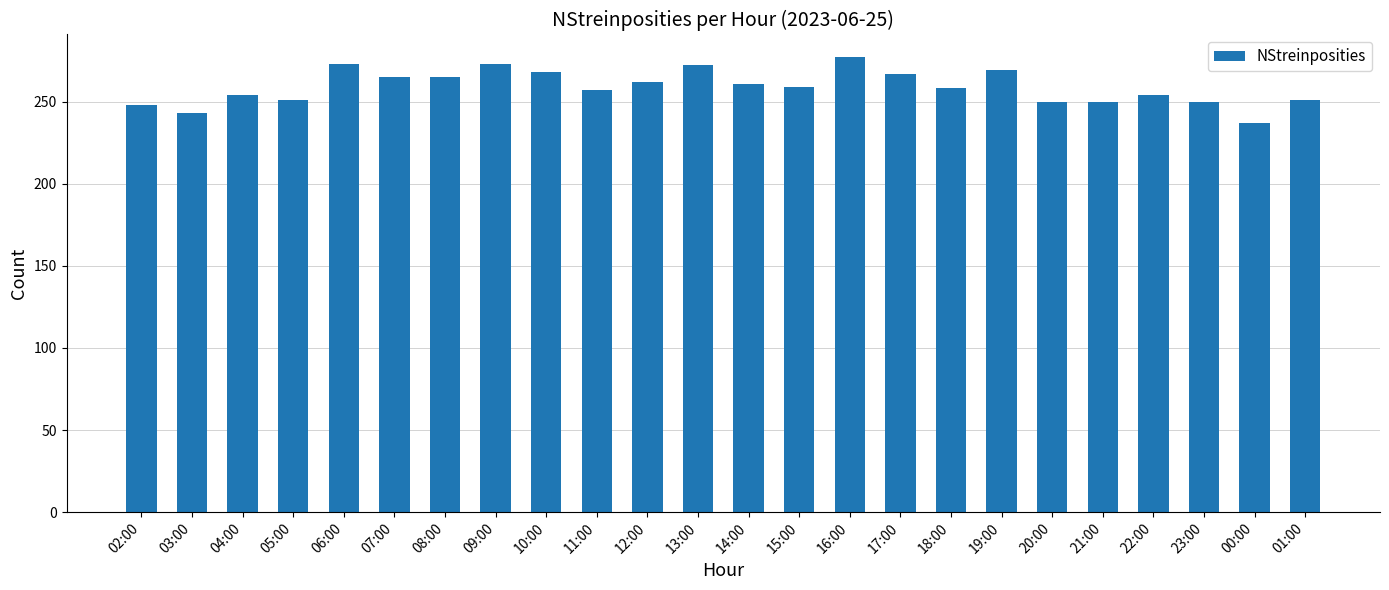

What is the greatest value displayed?

277